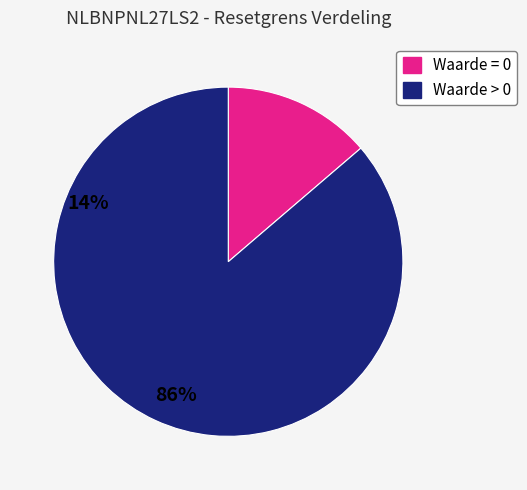

Is there any slice that represents more than half of the pie?

Yes